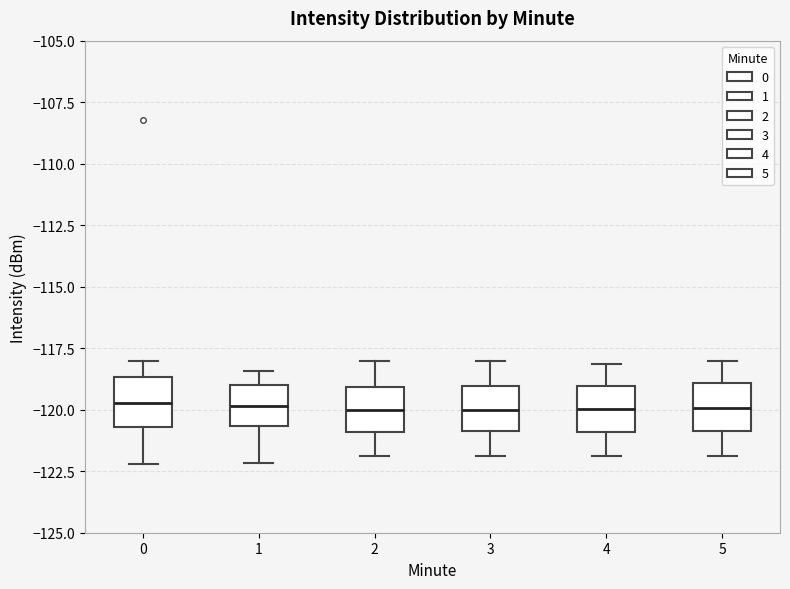

Reading left to right, read every box against the y-axis: the position of its median line, the range the box covers, and the ends of its whiskers. The values are not printed on the chart, so give them approximately, as read against the axis.

0: median -119.5, box -120.5 to -118.5, whiskers -122.0 to -118.0
1: median -120.0, box -120.5 to -119.0, whiskers -122.0 to -118.5
2: median -120.0, box -121.0 to -119.0, whiskers -122.0 to -118.0
3: median -120.0, box -121.0 to -119.0, whiskers -122.0 to -118.0
4: median -120.0, box -121.0 to -119.0, whiskers -122.0 to -118.0
5: median -120.0, box -121.0 to -119.0, whiskers -122.0 to -118.0